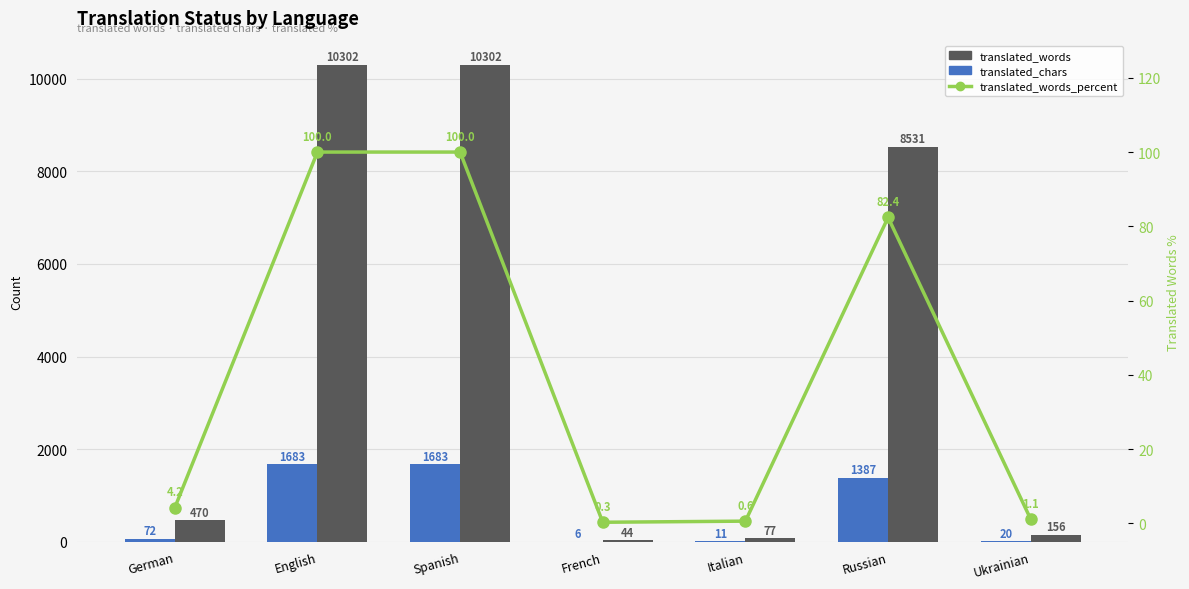

Between Italian and French, which is larger?

Italian